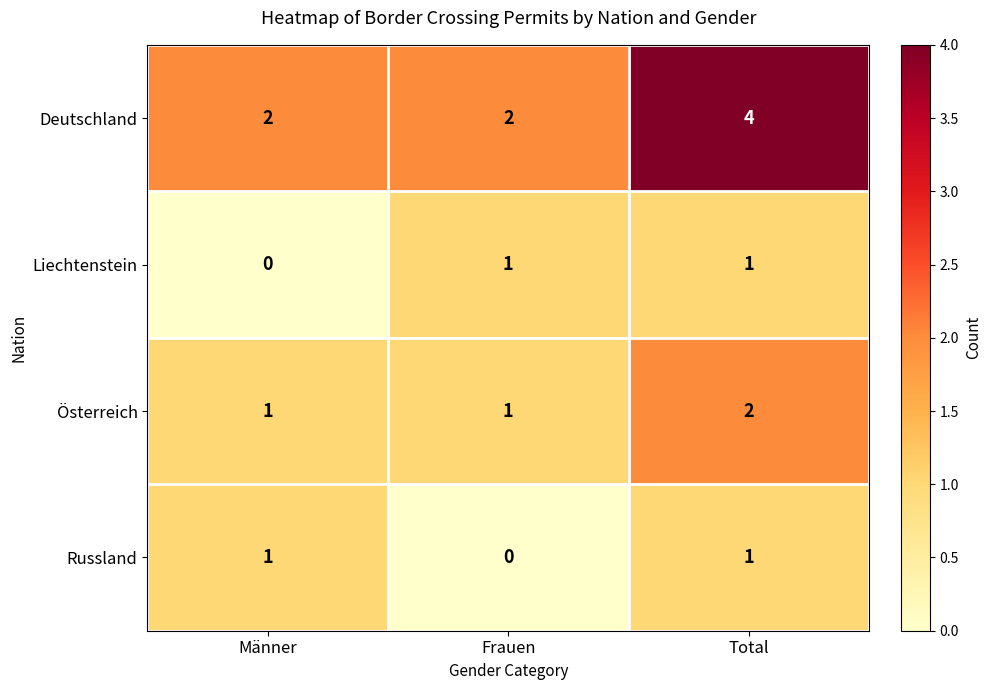

The Russland series shows 1 at Männer. True or false?

True